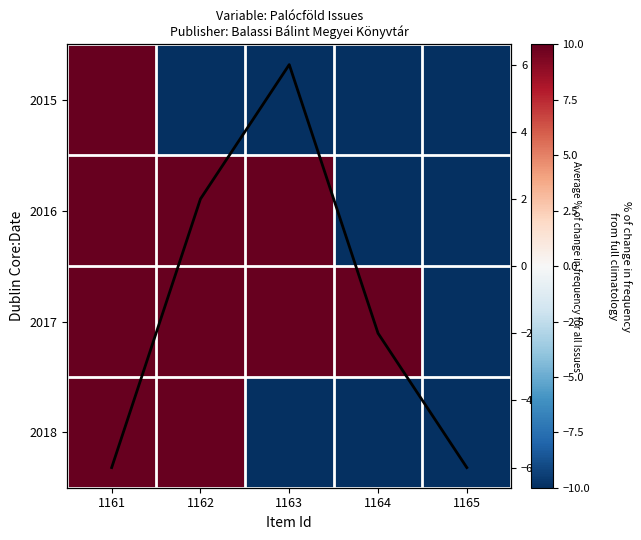

How many values in the 2016 series are below 10?

2